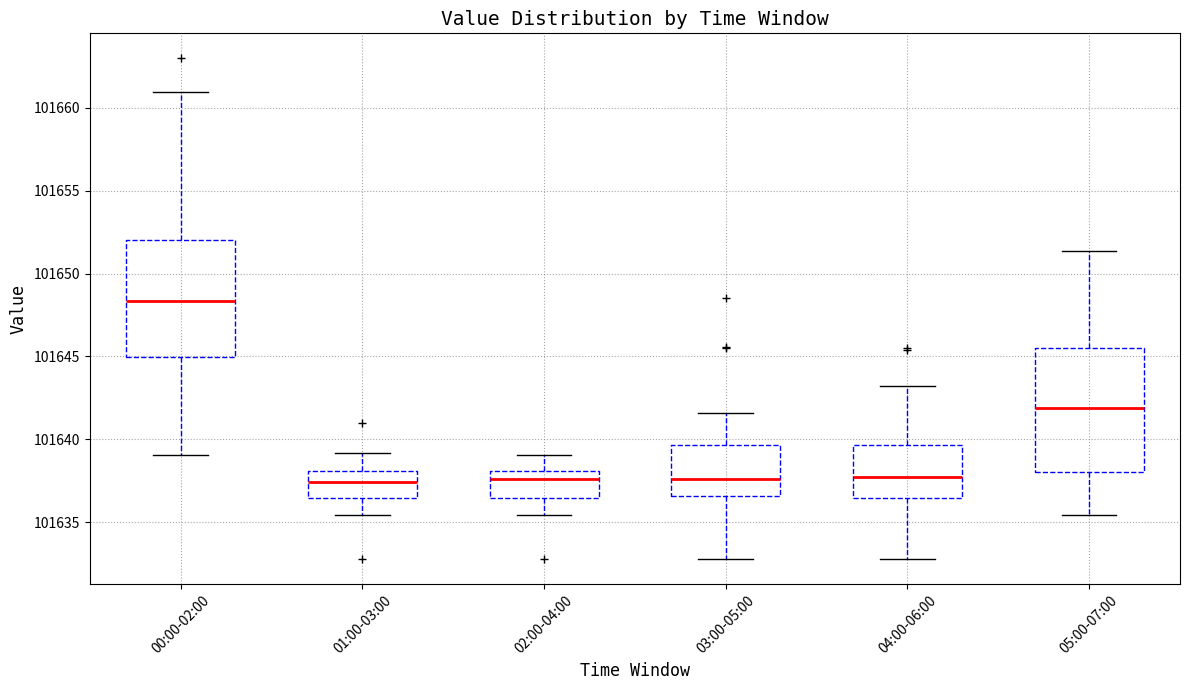

Reading left to right, read every box against the y-axis: the position of its median line, the range the box covers, and the ends of its whiskers. The values are not printed on the chart, so give them approximately, as read against the axis.

00:00-02:00: median 101648.5, box 101645.0 to 101652.0, whiskers 101639.0 to 101661.0
01:00-03:00: median 101637.5, box 101636.5 to 101638.0, whiskers 101635.5 to 101639.0
02:00-04:00: median 101637.5, box 101636.5 to 101638.0, whiskers 101635.5 to 101639.0
03:00-05:00: median 101637.5, box 101636.5 to 101639.5, whiskers 101633.0 to 101641.5
04:00-06:00: median 101637.5, box 101636.5 to 101639.5, whiskers 101633.0 to 101643.0
05:00-07:00: median 101642.0, box 101638.0 to 101645.5, whiskers 101635.5 to 101651.5